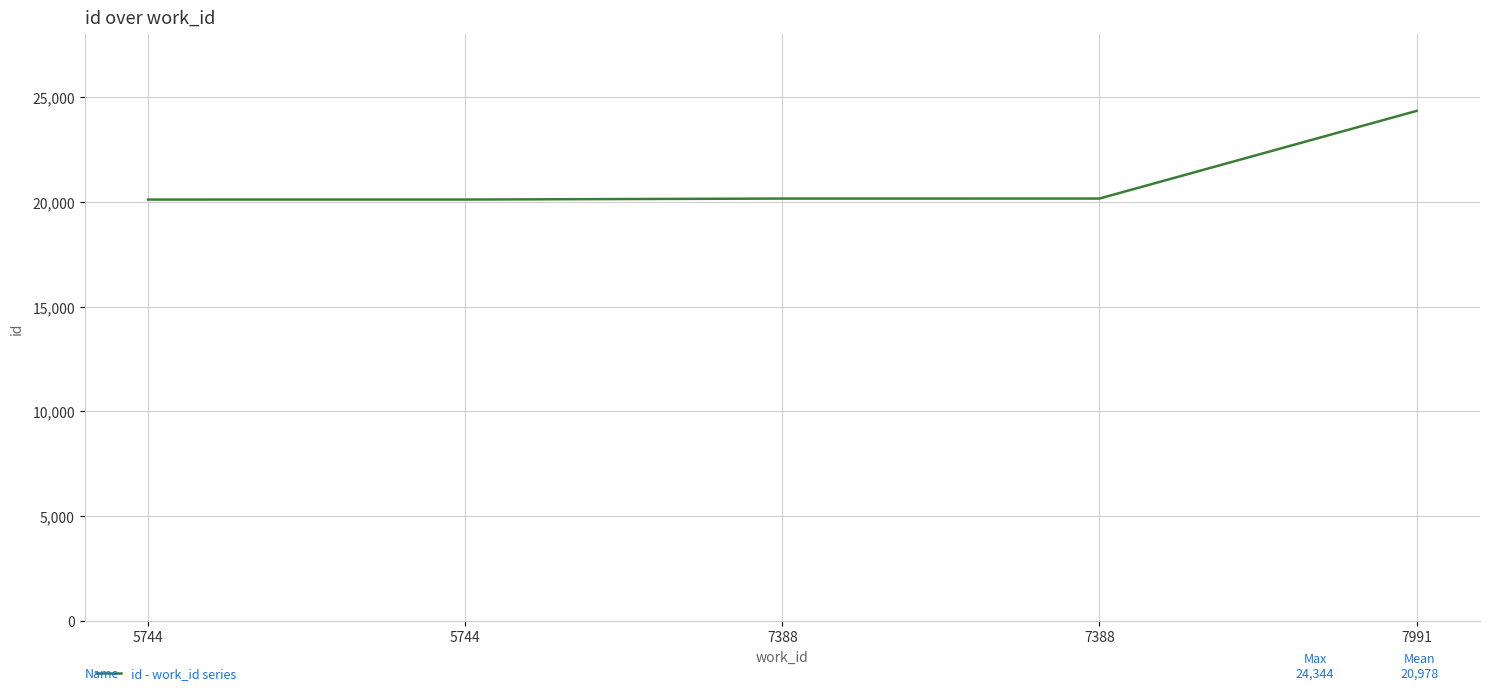

Which label corresponds to the largest value in the chart?

7991